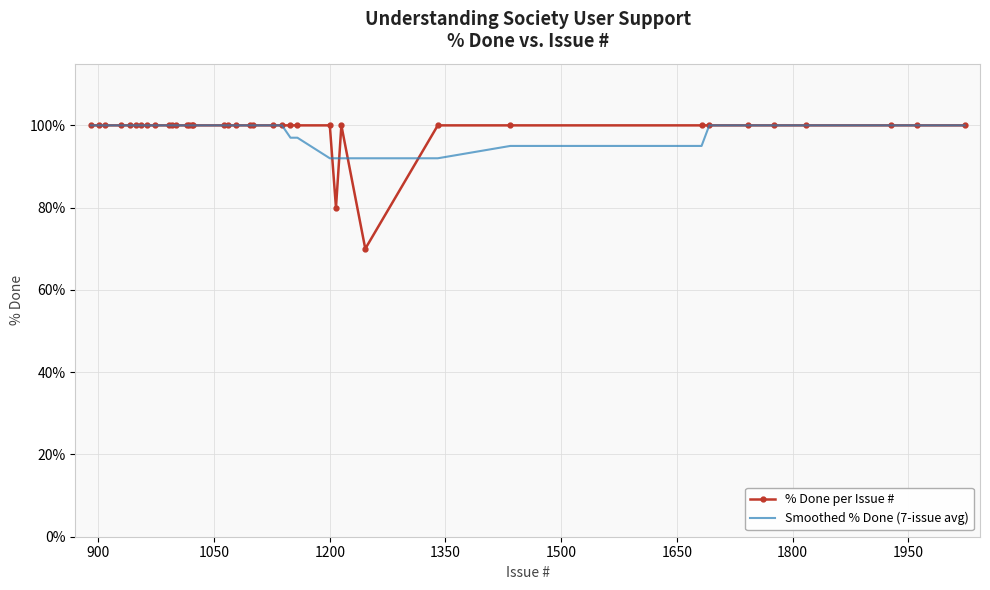

What is the highest value of the Smoothed % Done (7-issue avg) series?

100